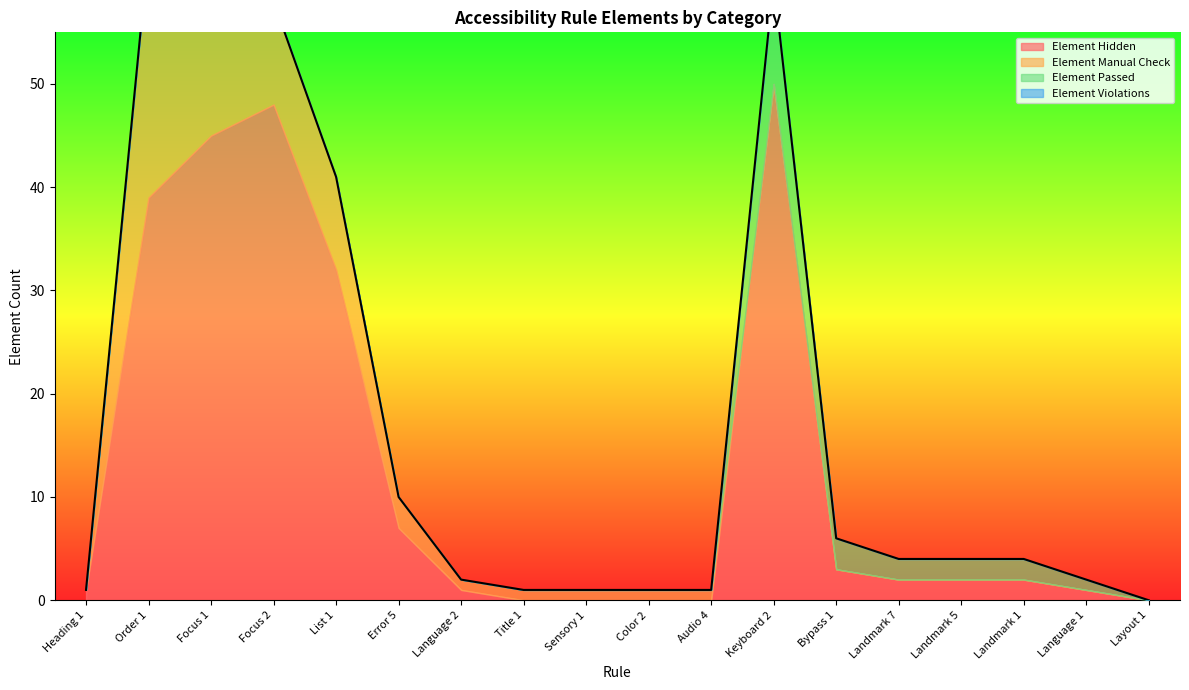

Between Order 1 and Language 2, which is larger?

Order 1